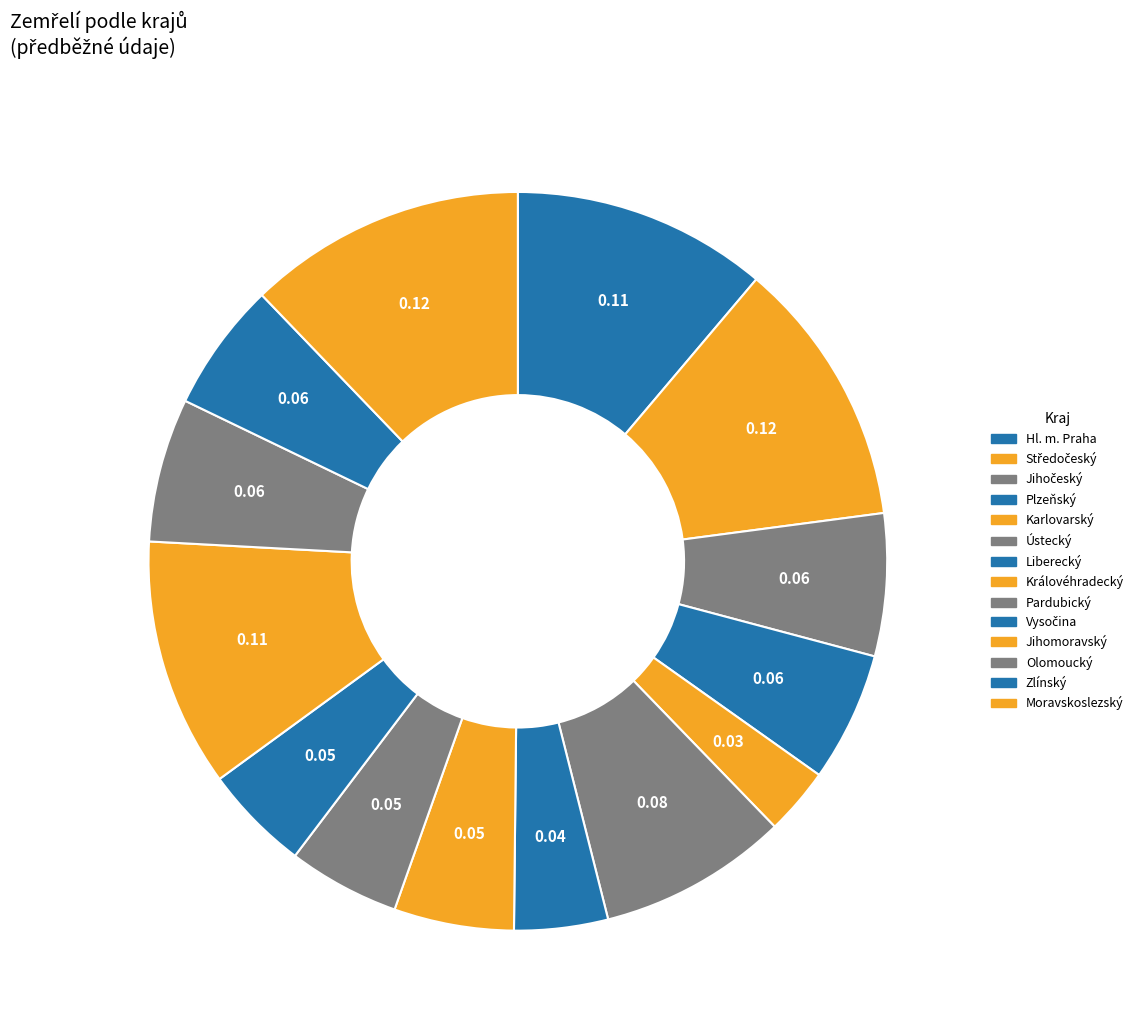

True or false: Vysočina accounts for 5% of the total.

True